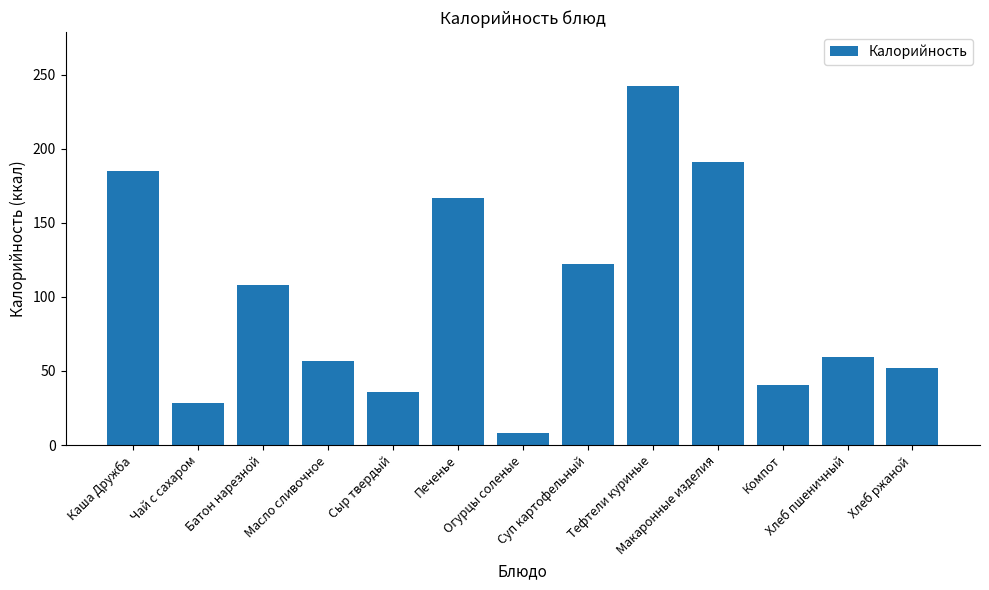

The value at Сыр твердый is 57.4. True or false?

False